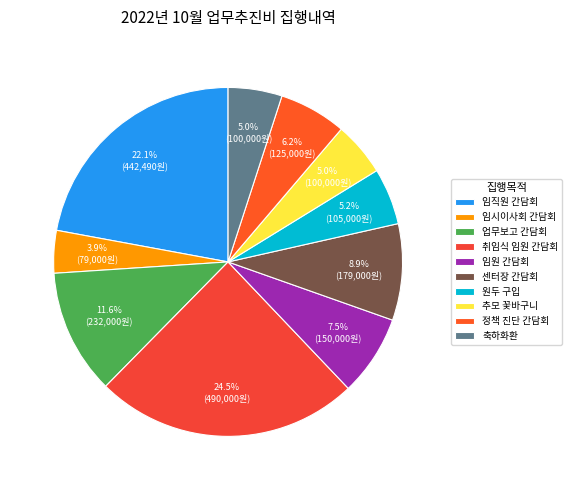

What is the smallest slice in the pie chart?

임시이사회 간담회